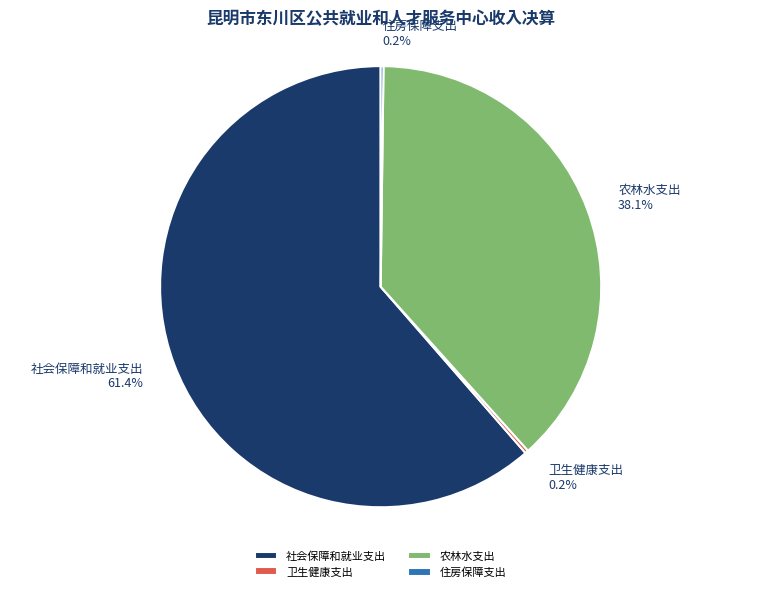

Which category has the biggest portion of the pie?

社会保障和就业支出